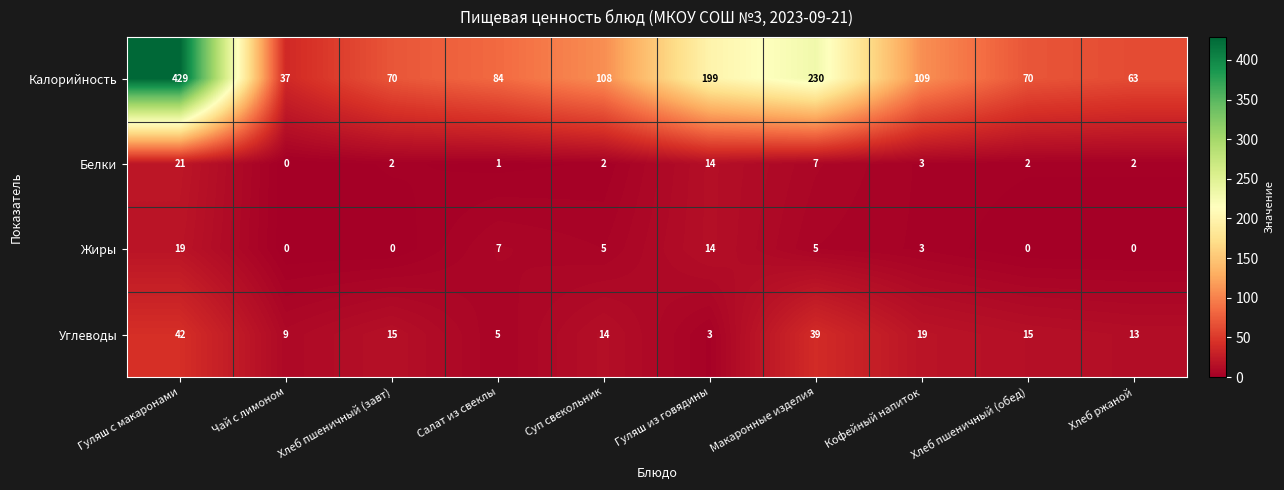

What is the average value of the Калорийность series?

140